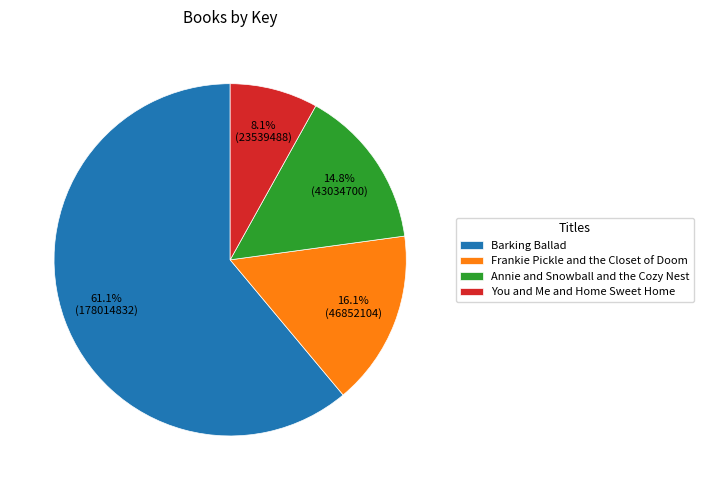

How many segments does this pie chart have?

4